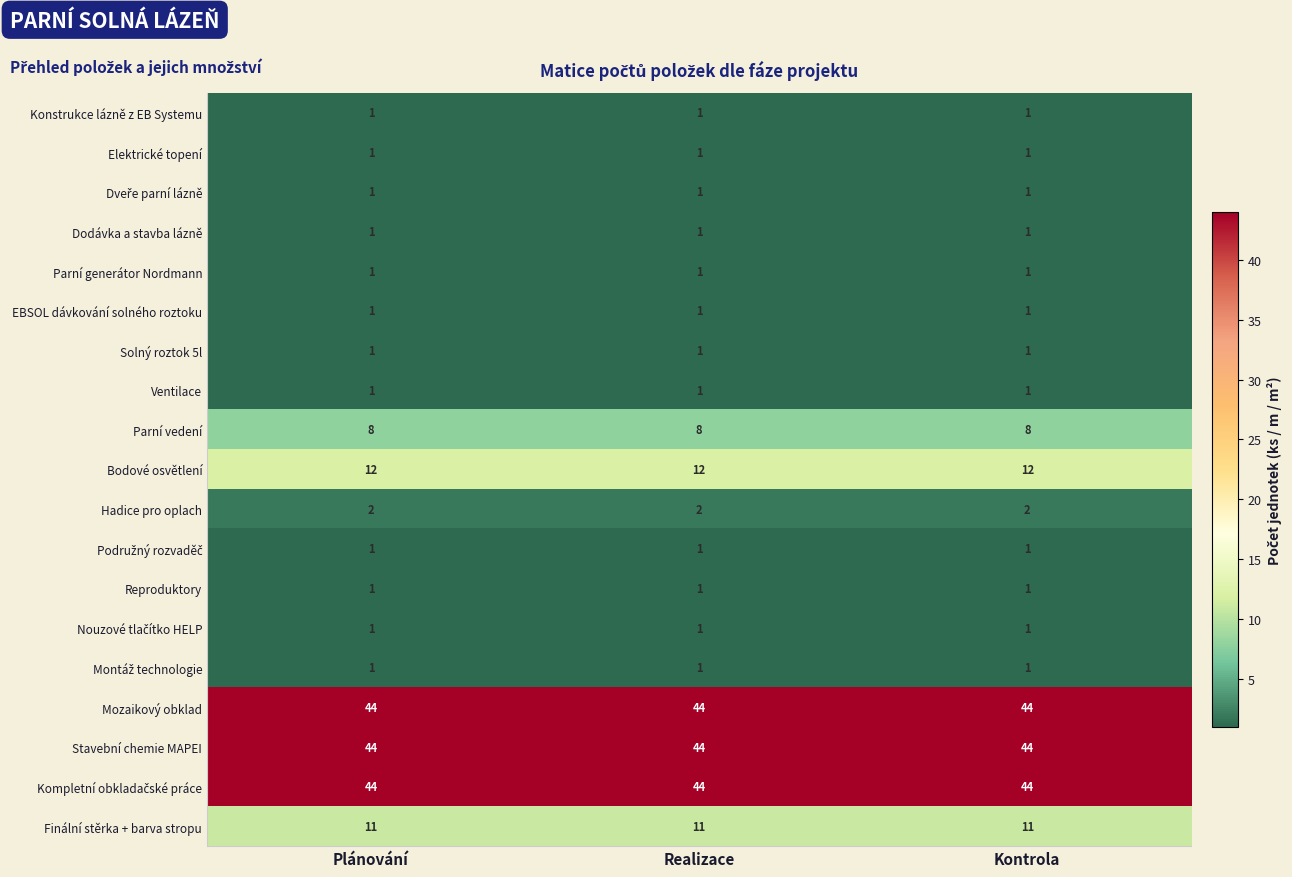

What is the spread (max minus min) of values at Kontrola?

43